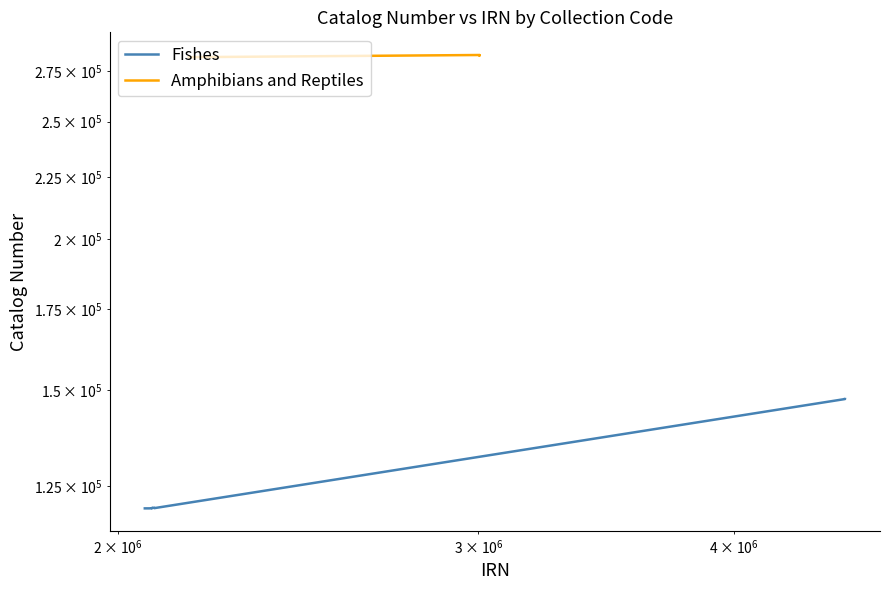

How many values in the Amphibians and Reptiles series exceed 283591?

12